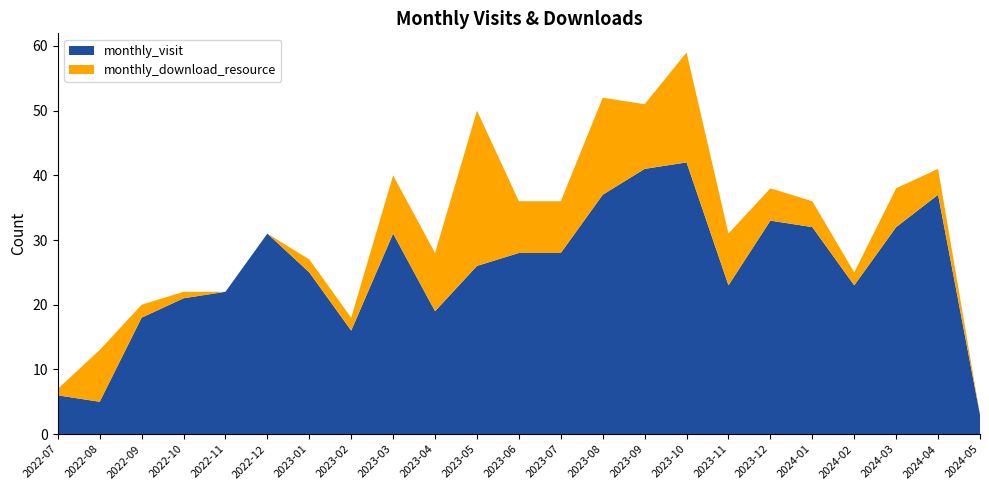

Reading left to right, transcribe all the data shown in this chart.

monthly_visit: 6	5	18	21	22	31	25	16	31	19	26	28	28	37	41	42	23	33	32	23	32	37	3
monthly_download_resource: 1	8	2	1	0	0	2	2	9	9	24	8	8	15	10	17	8	5	4	2	6	4	0